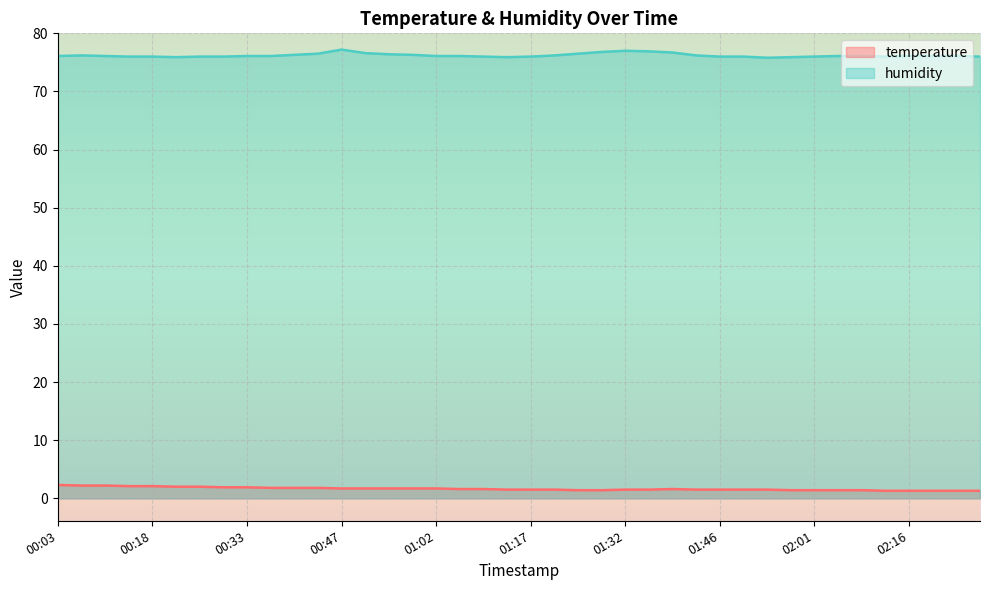

True or false: temperature and humidity cross at least once.

False